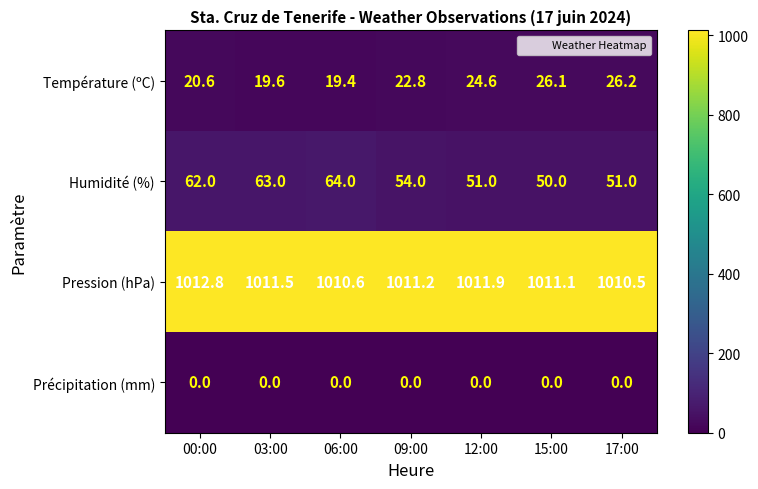

At how many categories does at least one series exceed 834?

7